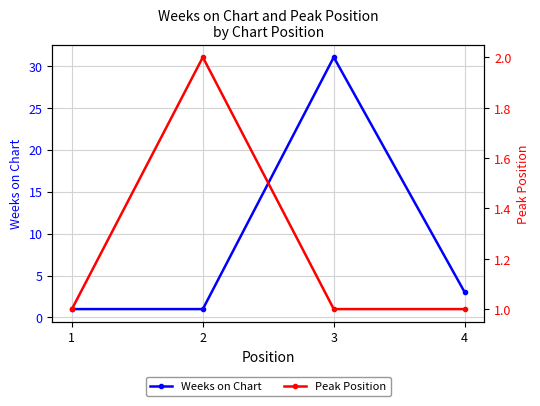

Reading left to right, transcribe all the data shown in this chart.

Weeks on Chart: 1=1	2=1	3=31	4=3
Peak Position: 1=1	2=2	3=1	4=1